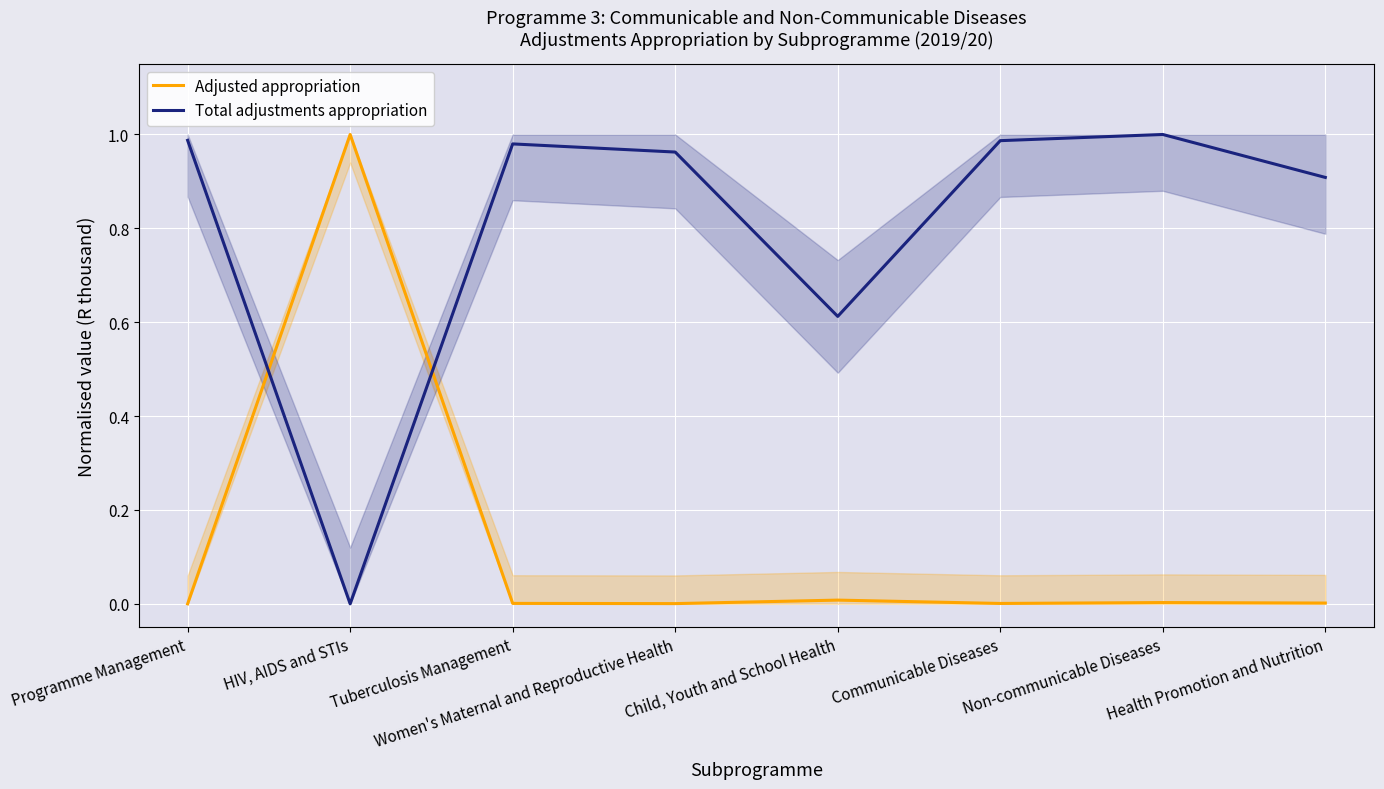

Read the Total adjustments appropriation value at Tuberculosis Management.

1.0